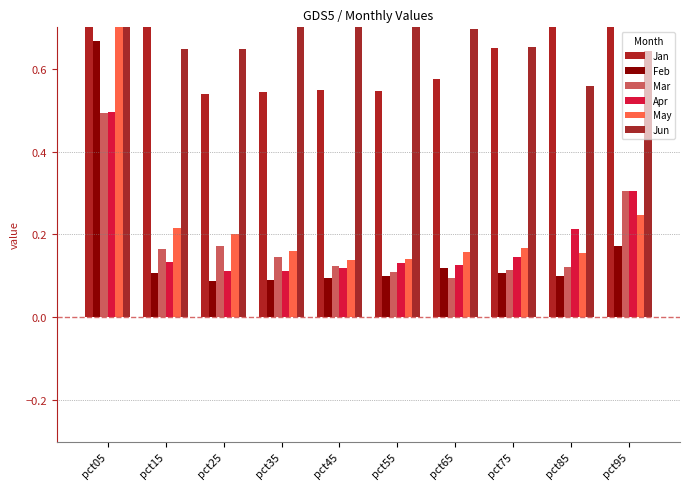

What is the minimum value for Apr?

0.1